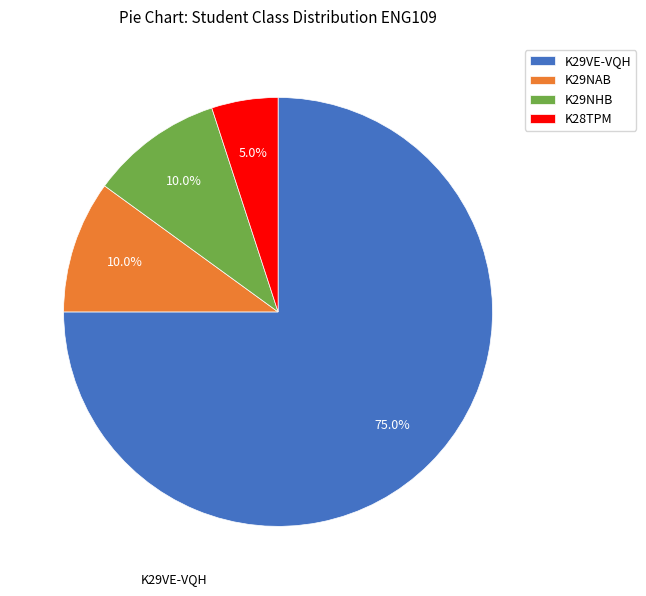

To the nearest percent, what is the difference between the largest and smallest slice percentages?

70%